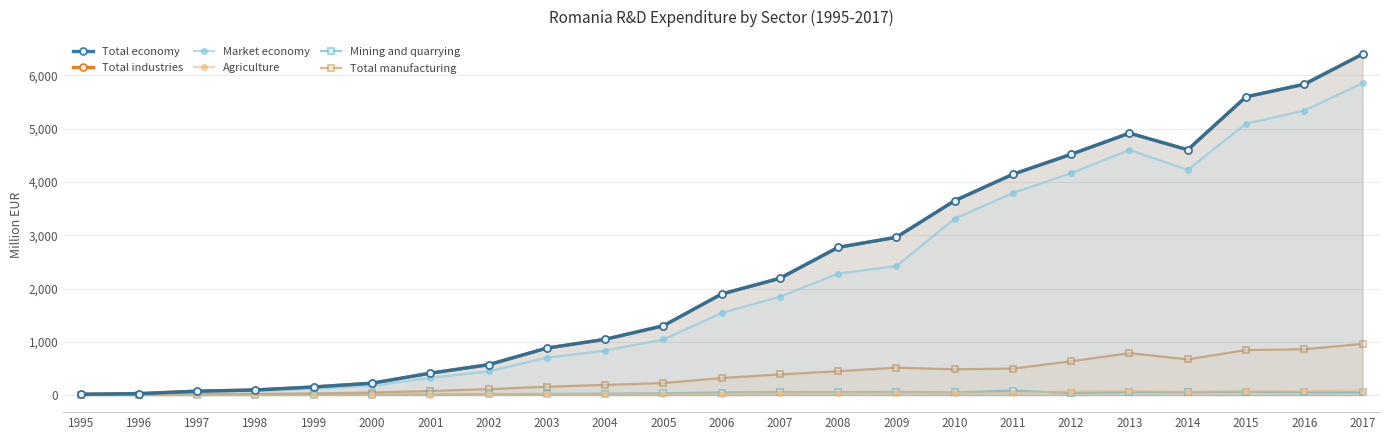

What is the difference between the second highest and minimum values in the Total manufacturing series?

855.6